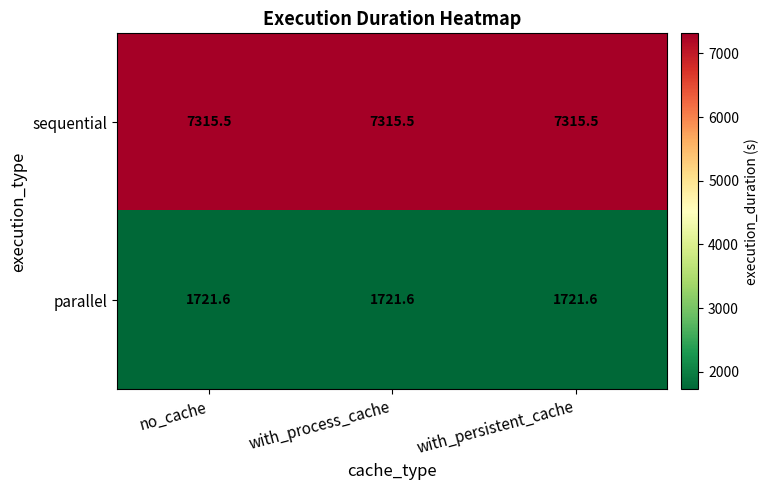

The sequential series shows 9840.1 at no_cache. True or false?

False